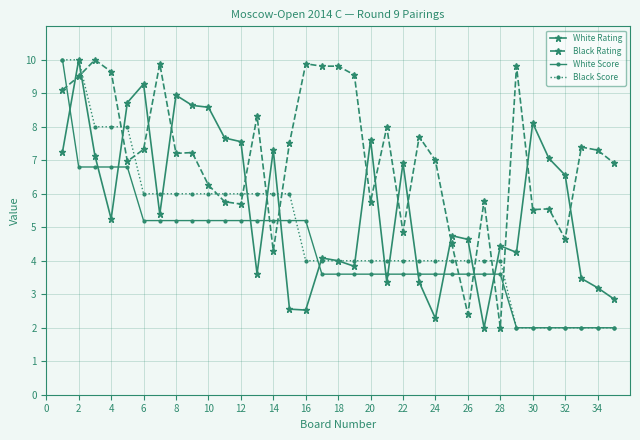

What is the difference between the maximum and second lowest values in the Black Score series?

8.0